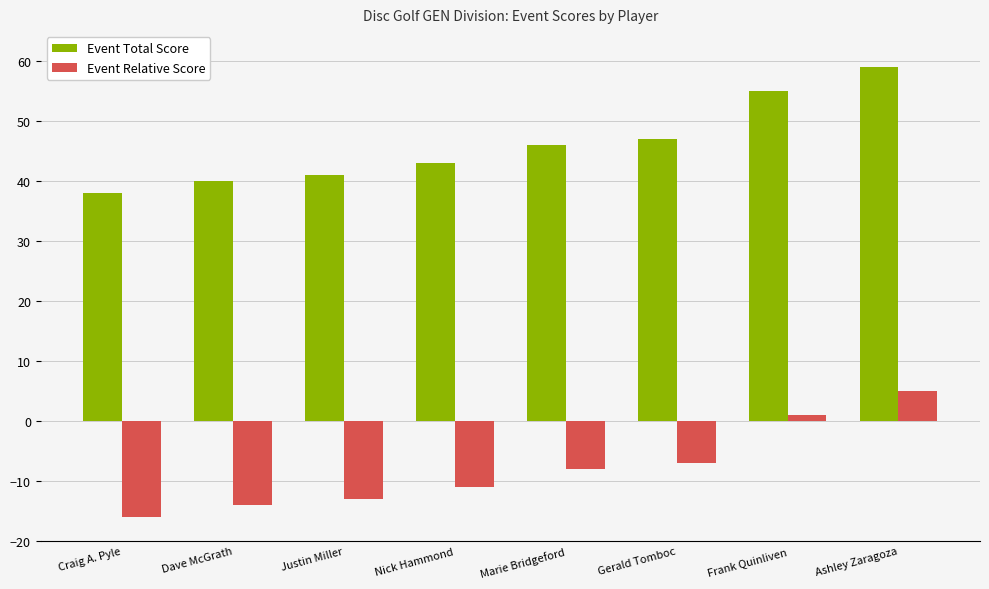

Read the Event Total Score value at Gerald Tomboc.

47